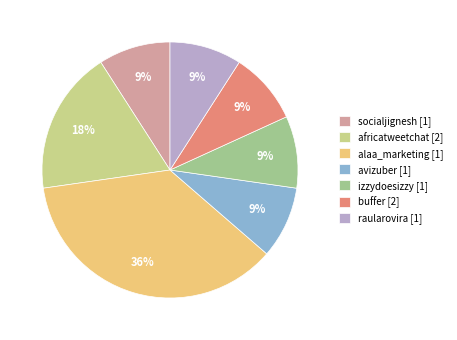

Approximately how many times larger is the value at africatweetchat [2] compared to alaa_marketing [1]?

0.5